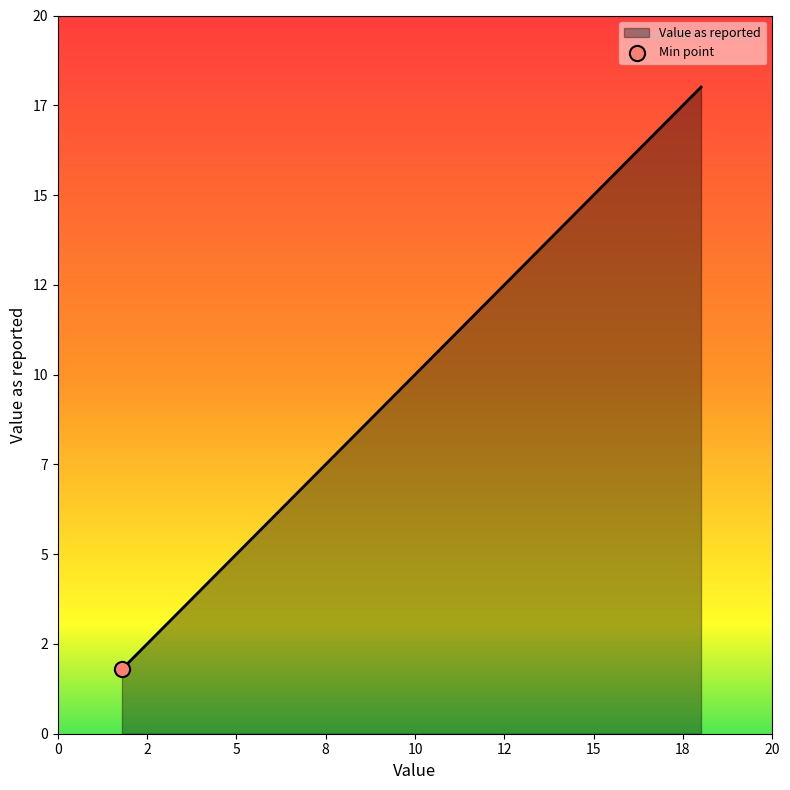

Is this an area chart (filled region under the line)?

Yes